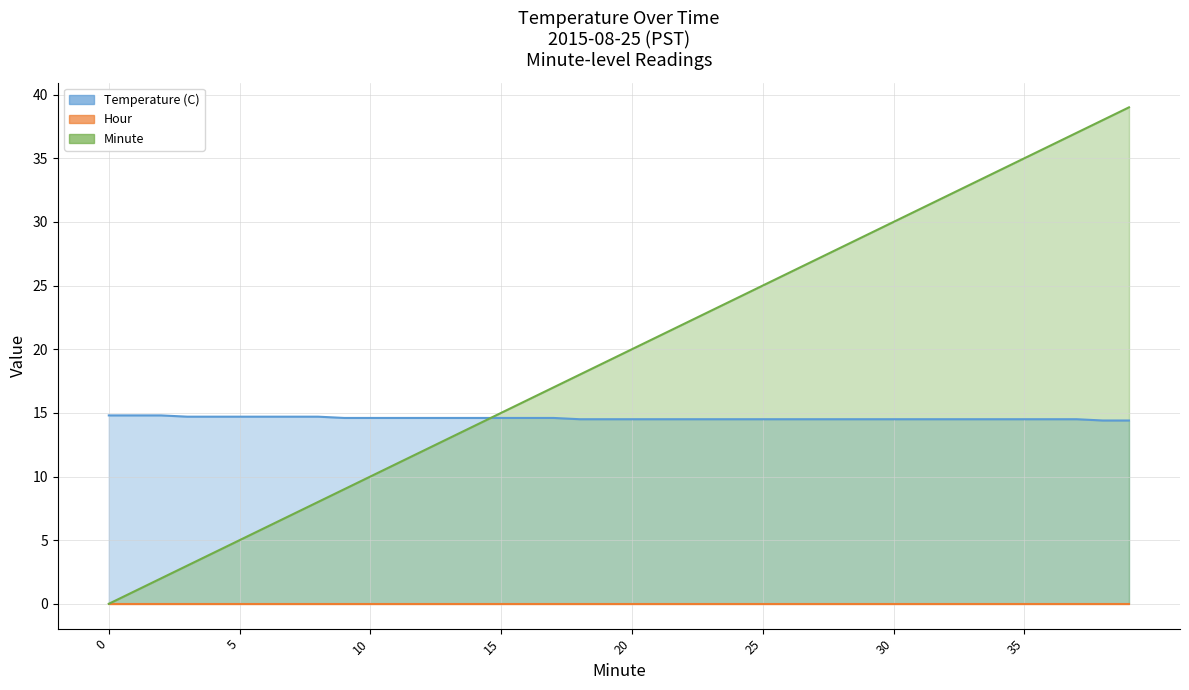

What is the value of the Minute point at the 20th from the left?

19.0